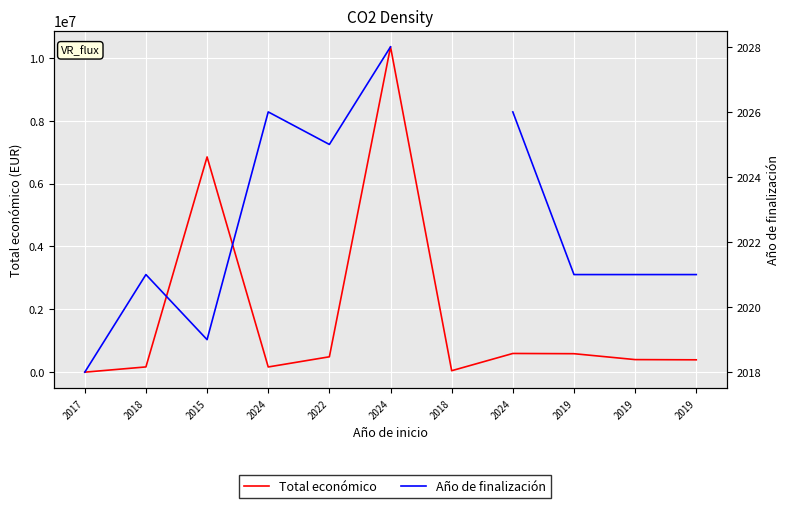

Where is Año de finalización nearest to the value 2023?

2018